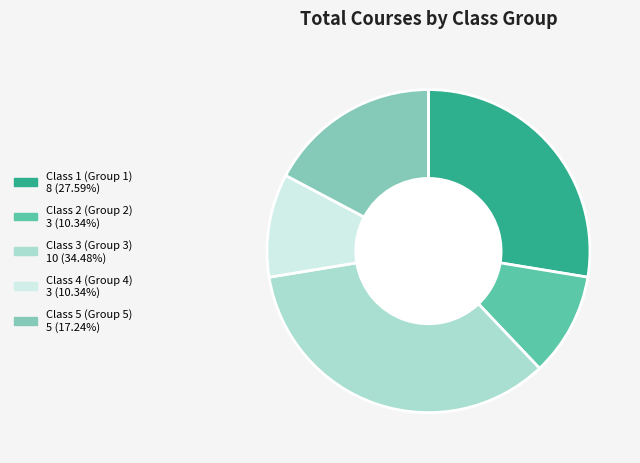

Which category has the biggest portion of the pie?

Class 3